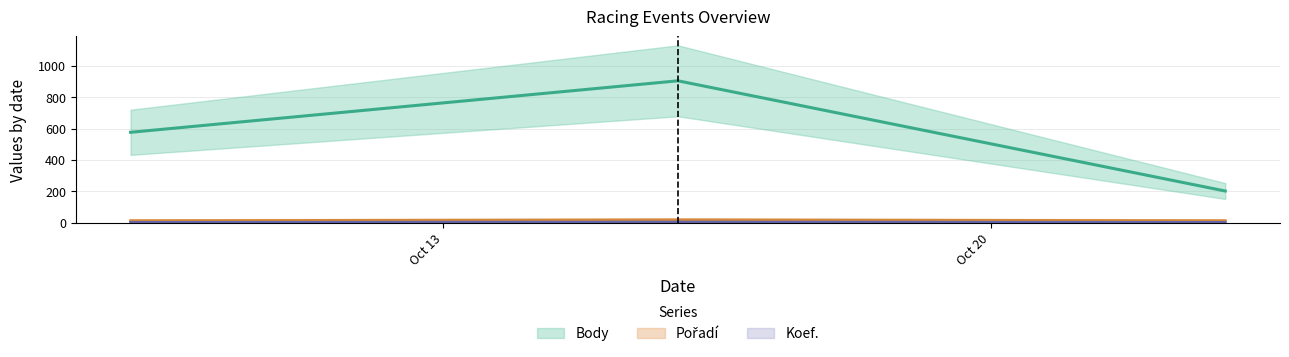

What is the greatest value displayed?

904